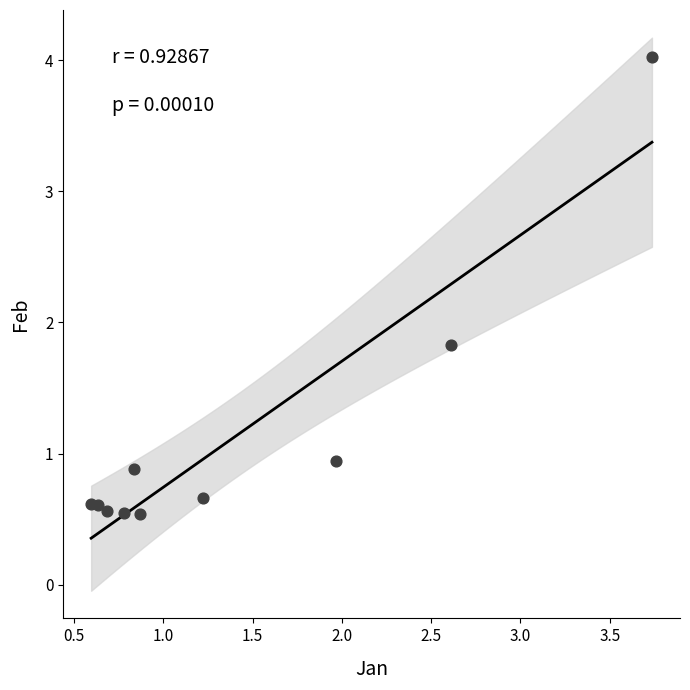

What is the range of X values (max minus min)?

3.1